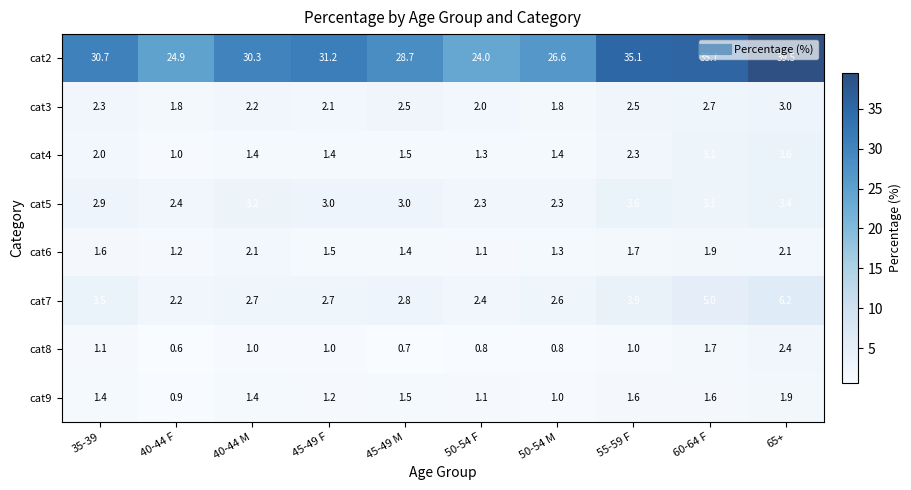

The cat2 series shows 35.7 at 60-64 F. True or false?

True